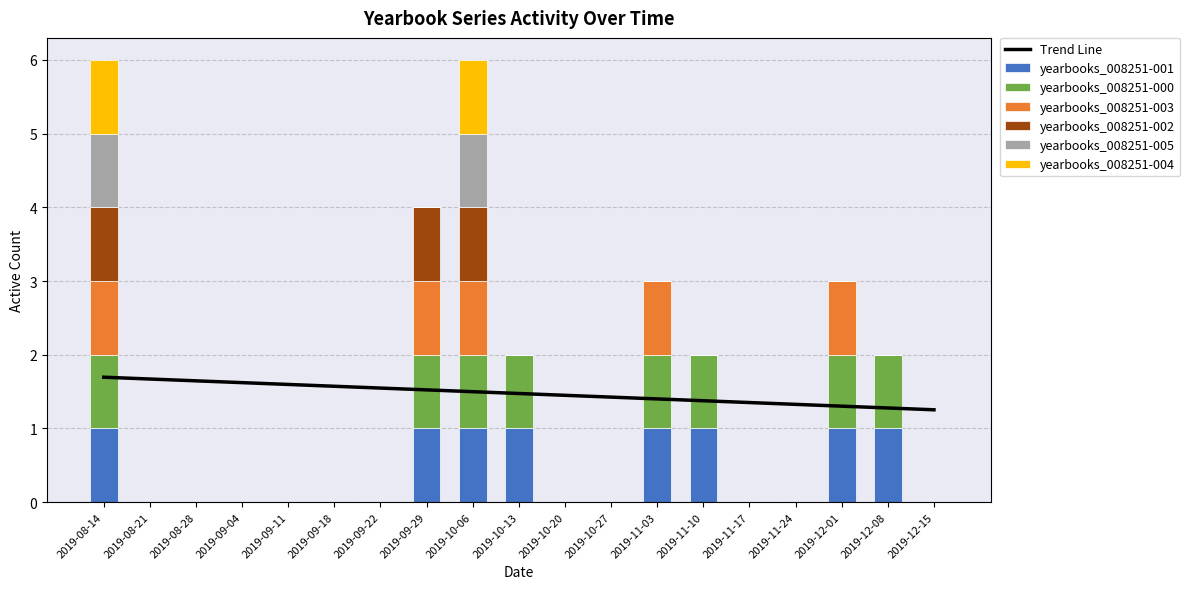

Reading left to right, extract all data points from this chart.

yearbooks_008251-001: 1	0	0	0	0	0	0	1	1	1	0	0	1	1	0	0	1	1	0
yearbooks_008251-000: 1	0	0	0	0	0	0	1	1	1	0	0	1	1	0	0	1	1	0
yearbooks_008251-003: 1	0	0	0	0	0	0	1	1	0	0	0	1	0	0	0	1	0	0
yearbooks_008251-002: 1	0	0	0	0	0	0	1	1	0	0	0	0	0	0	0	0	0	0
yearbooks_008251-005: 1	0	0	0	0	0	0	0	1	0	0	0	0	0	0	0	0	0	0
yearbooks_008251-004: 1	0	0	0	0	0	0	0	1	0	0	0	0	0	0	0	0	0	0